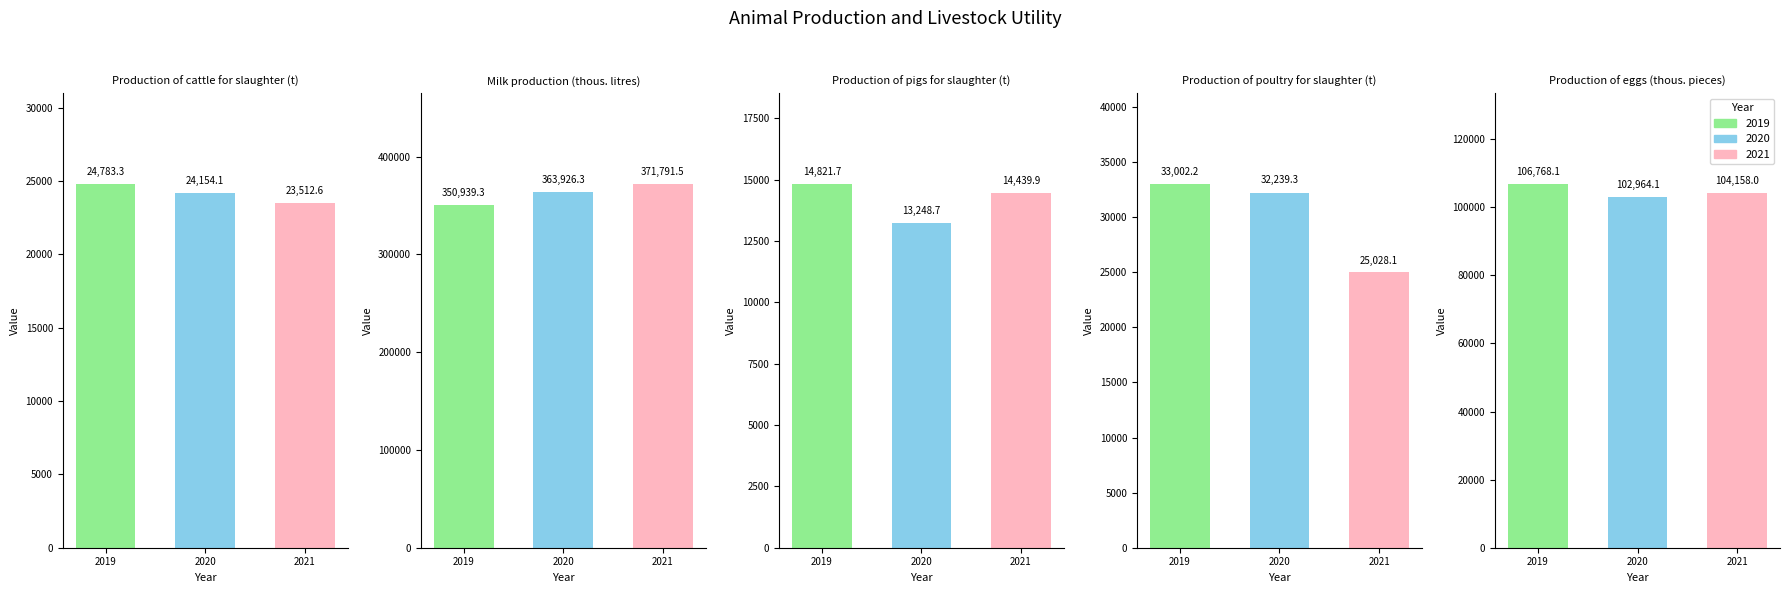

What position from the left is Production of cattle
for slaughter (t)?

1